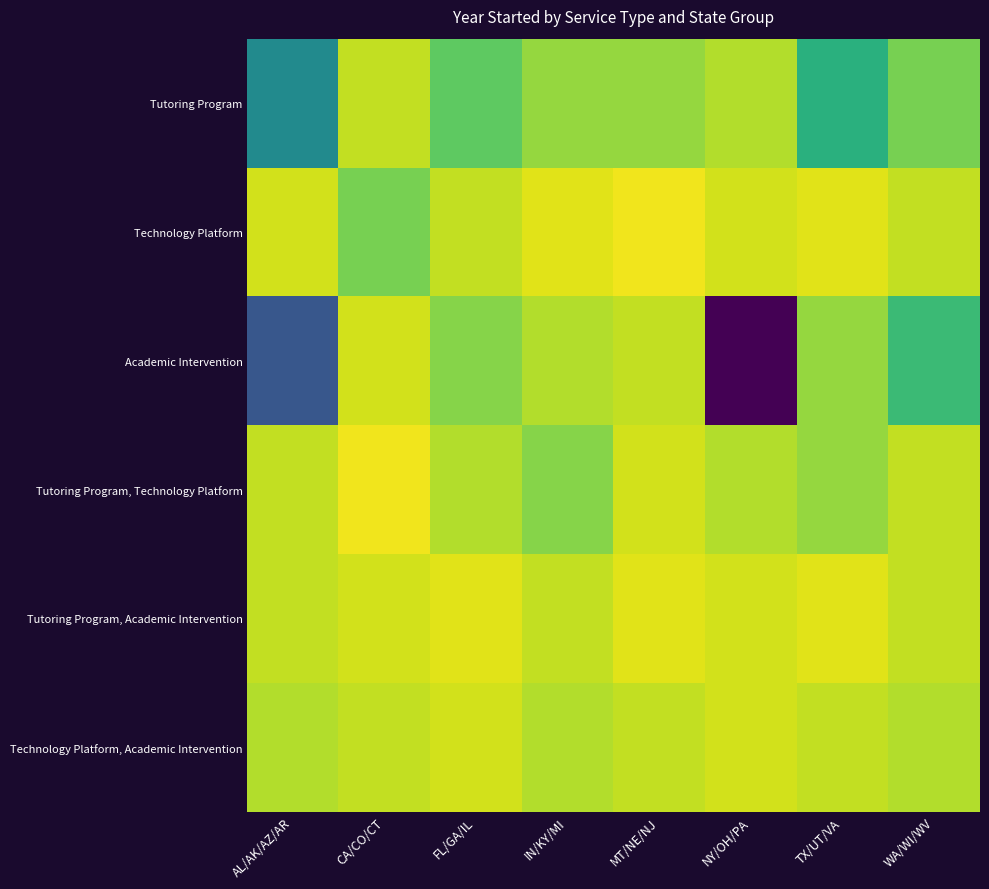

At which label does Technology Platform, Academic Intervention first exceed 2020?

FL/GA/IL